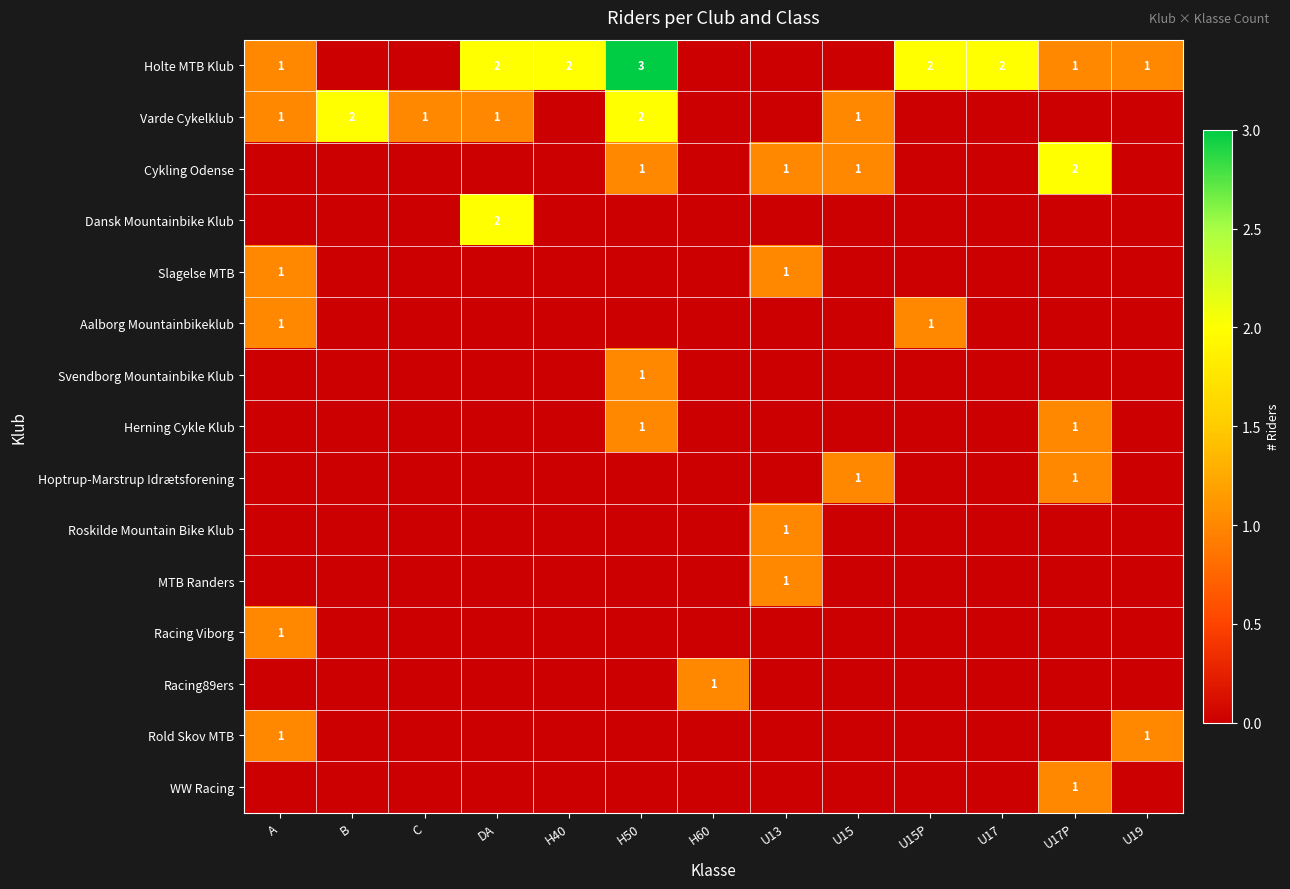

At how many categories does at least one series exceed 1?

7